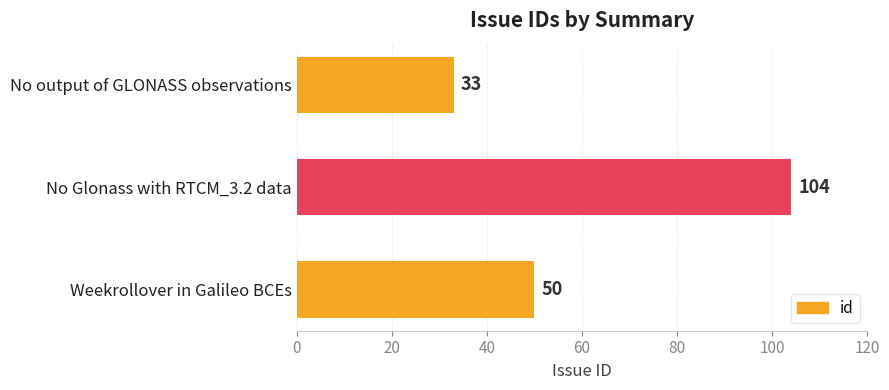

What is the approximate value at Weekrollover in Galileo BCEs, to the nearest 5?

50